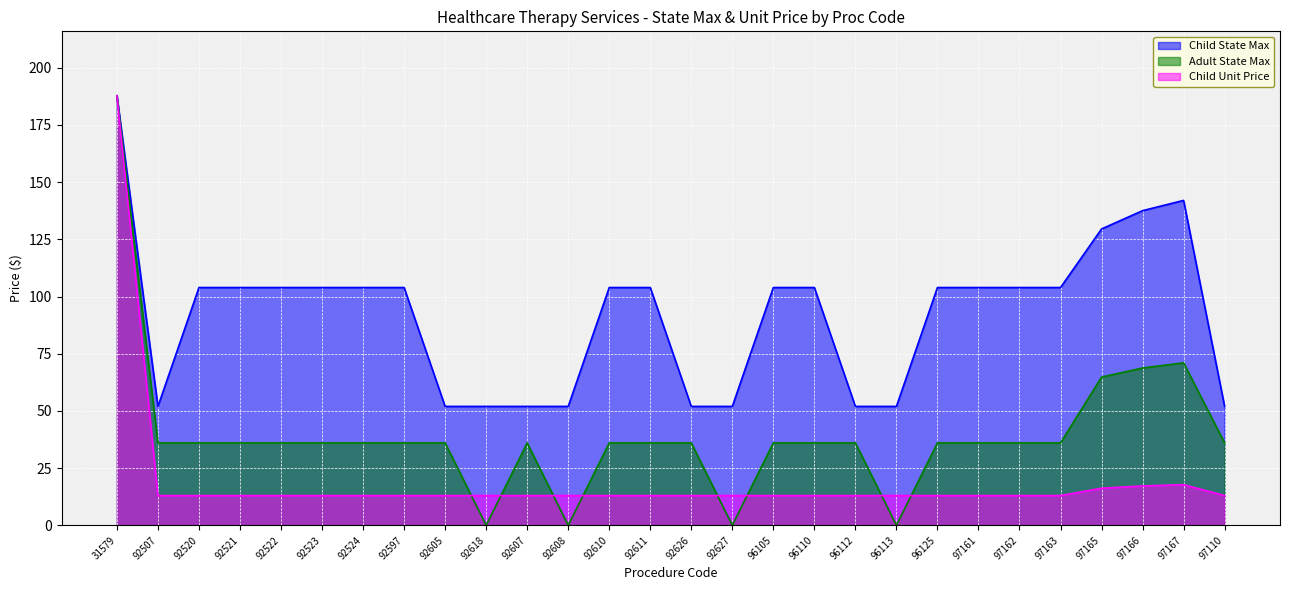

How many times do Adult State Max and Child Unit Price cross each other?

8